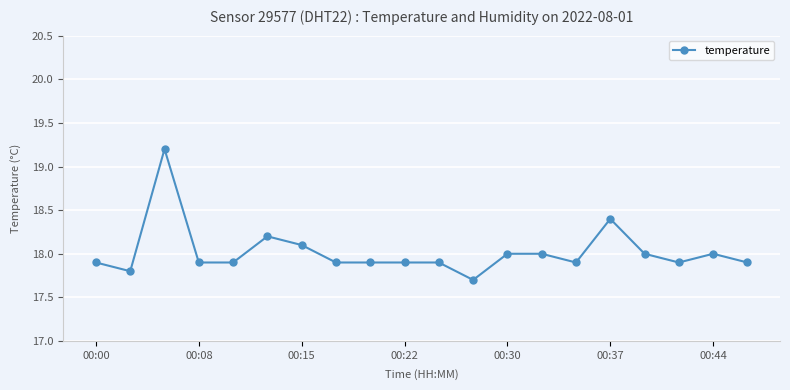

Reading left to right, extract all data points from this chart.

17.9	17.8	19.2	17.9	17.9	18.2	18.1	17.9	17.9	17.9	17.9	17.7	18.0	18.0	17.9	18.4	18.0	17.9	18.0	17.9